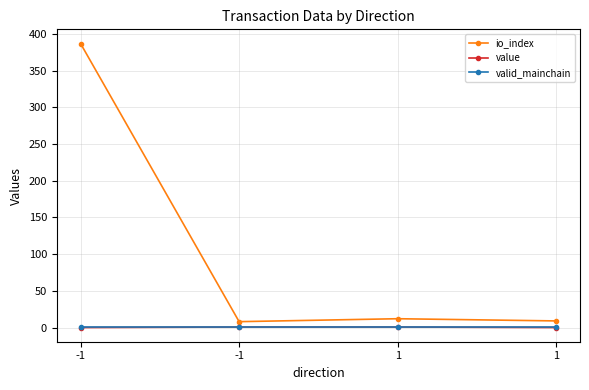

Where is valid_mainchain nearest to the value 1?

-1